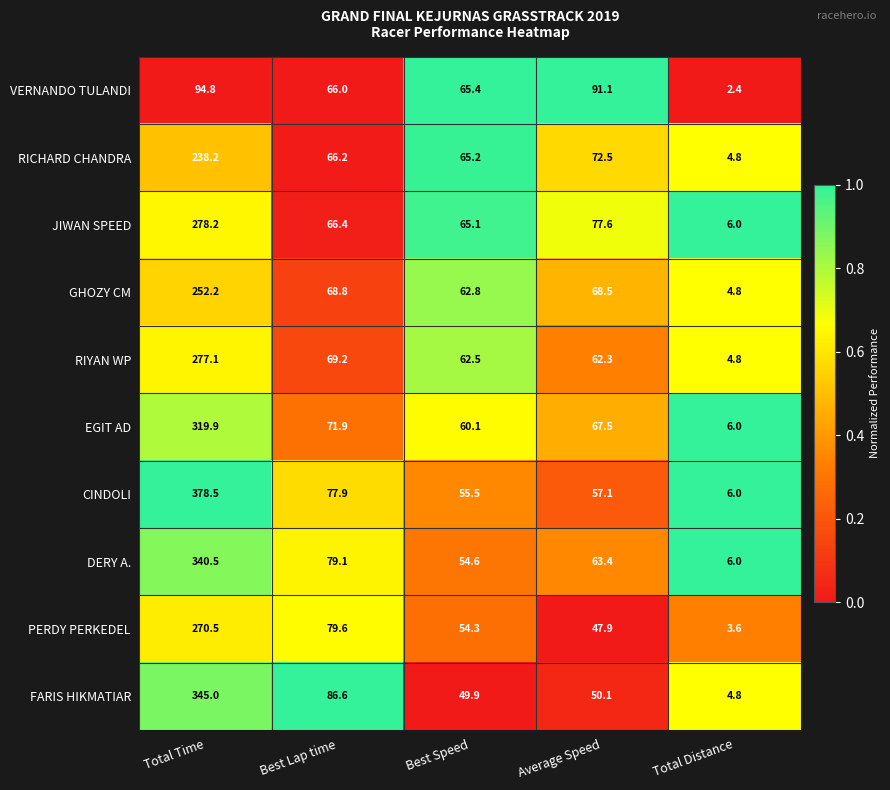

At which label does JIWAN SPEED first exceed 66?

Total Time